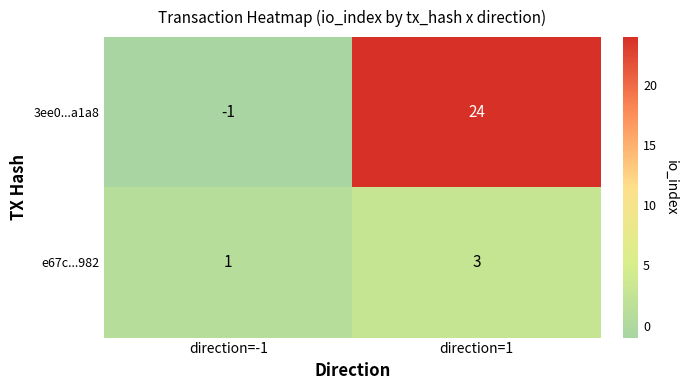

Reading right to left, list all the values displayed in this chart.

3ee0...a1a8: direction=1=24	direction=-1=-1
e67c...982: direction=1=3	direction=-1=1